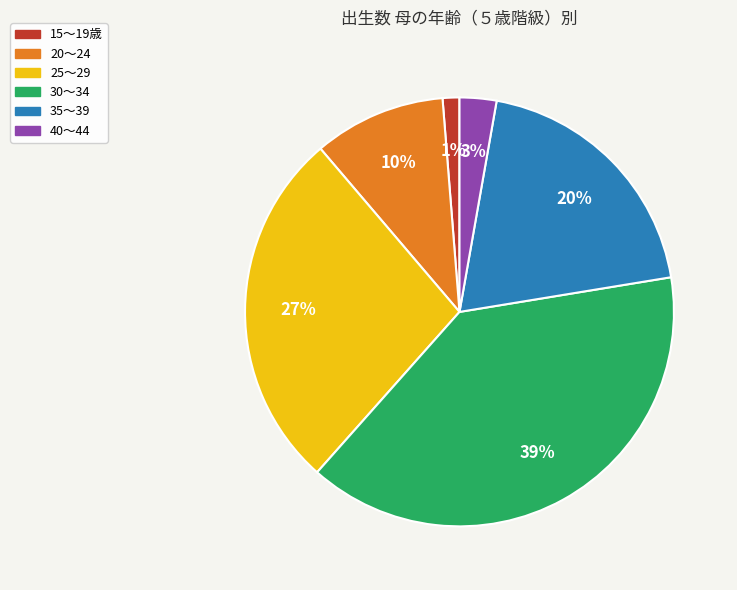

To the nearest percent, what portion does 20～24 represent?

10%